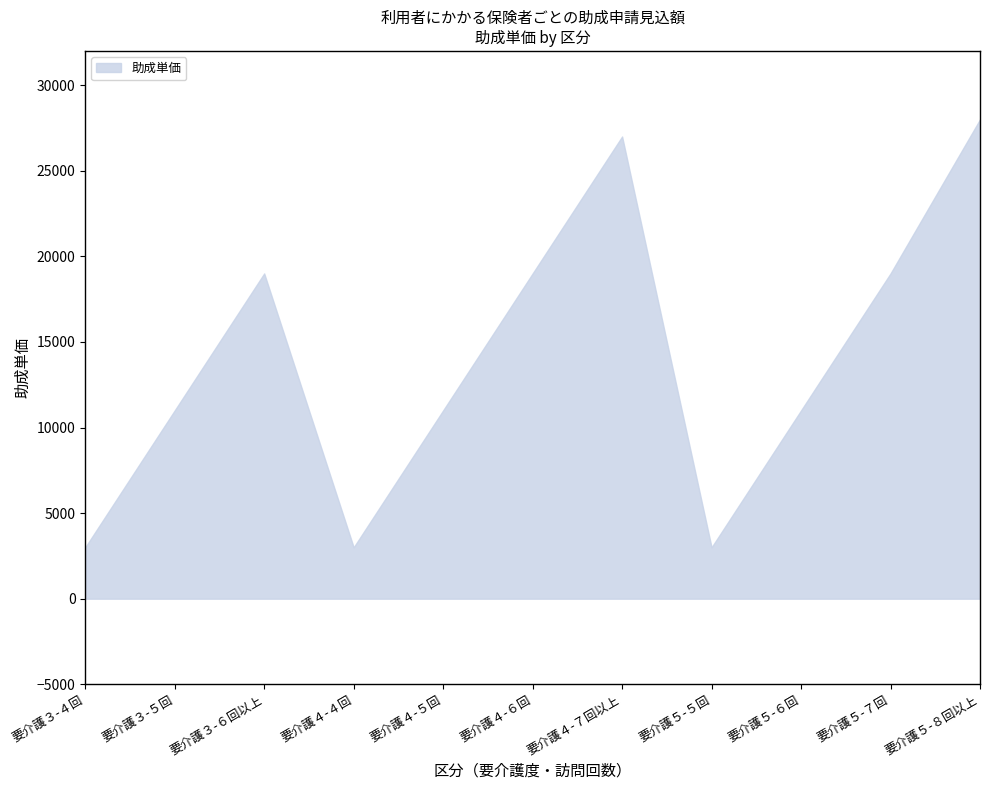

Does the chart have visible grid lines?

No